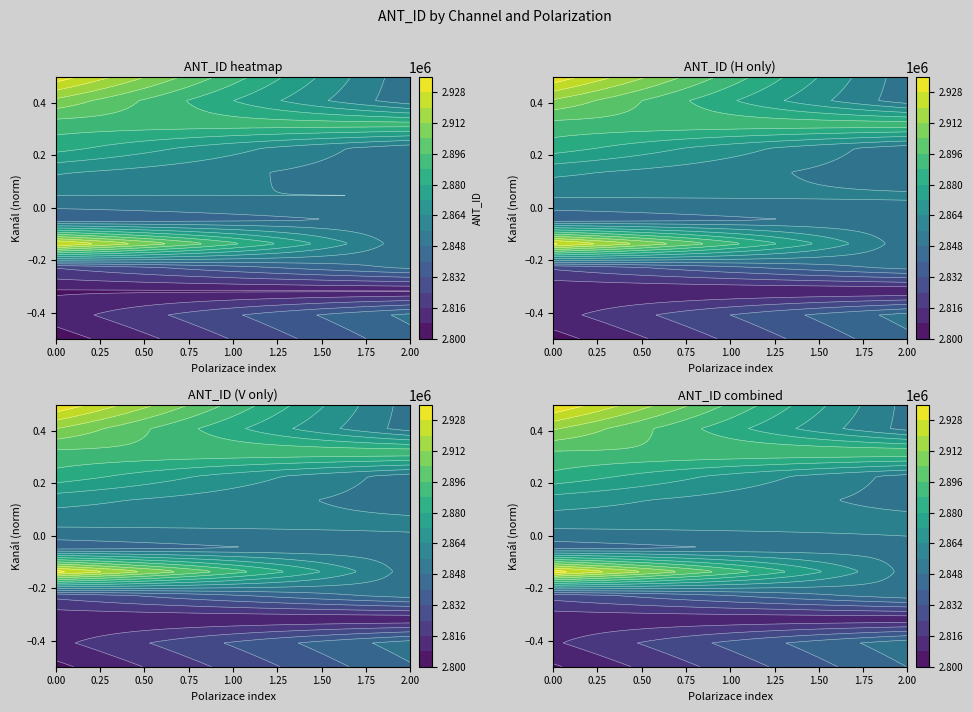

What is the sum of all values?

39383722